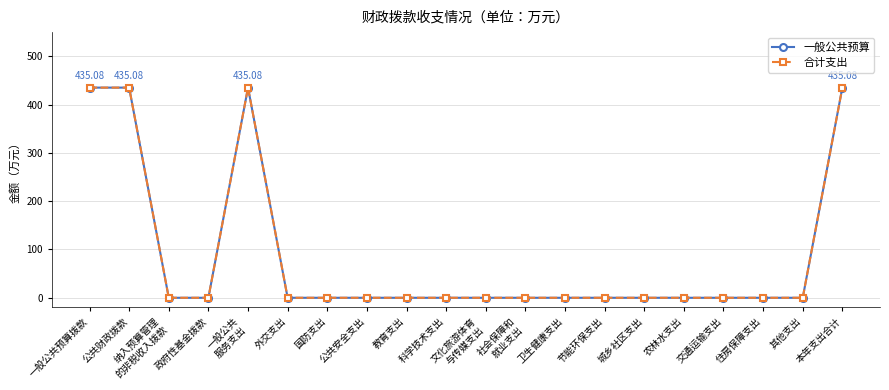

Where is the first local maximum for 一般公共预算?

一般公共
服务支出